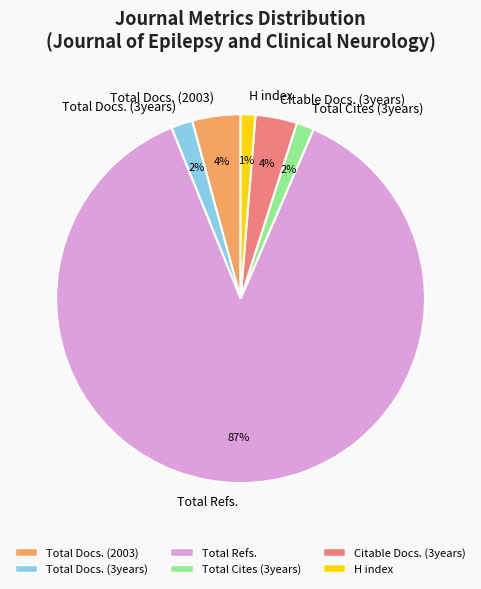

Do Total Docs. (2003) and Total Cites (3years) together represent more than half of the pie?

No